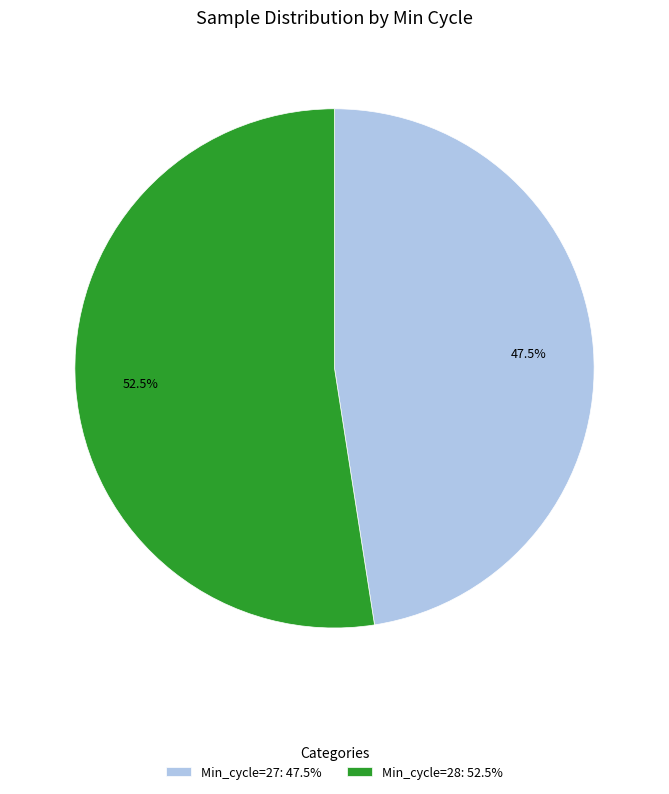

Rank the categories by value from highest to lowest.

Min_cycle=28: 52.5%, Min_cycle=27: 47.5%